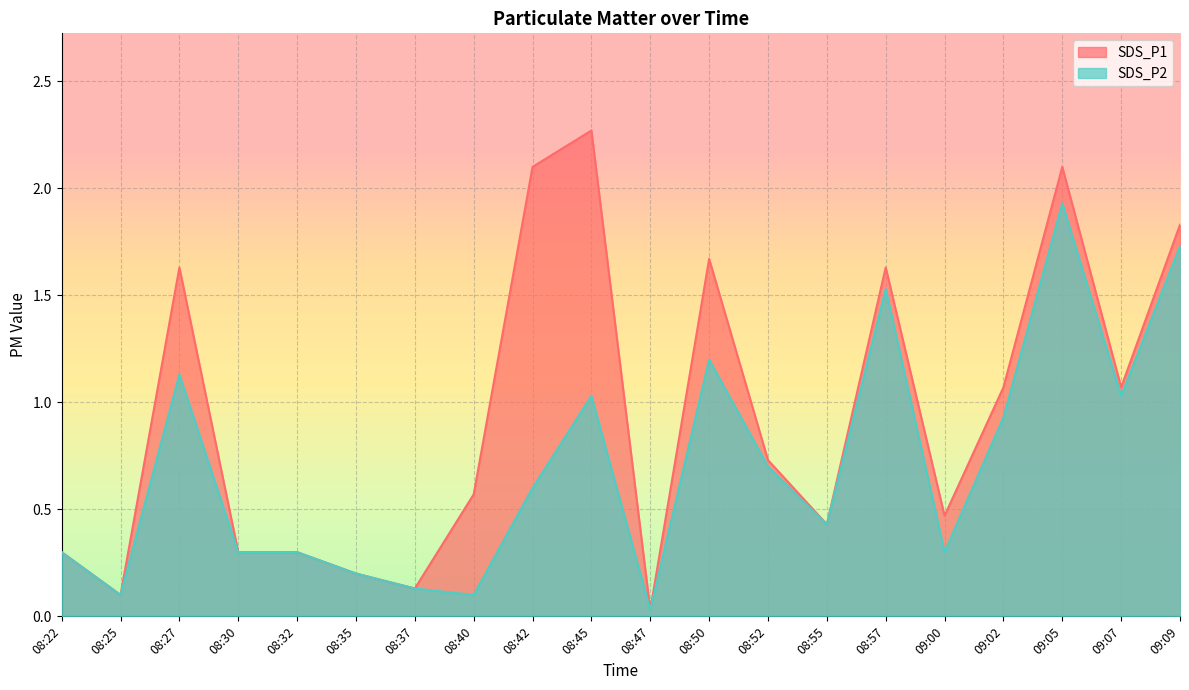

Count the number of data series in this chart.

2